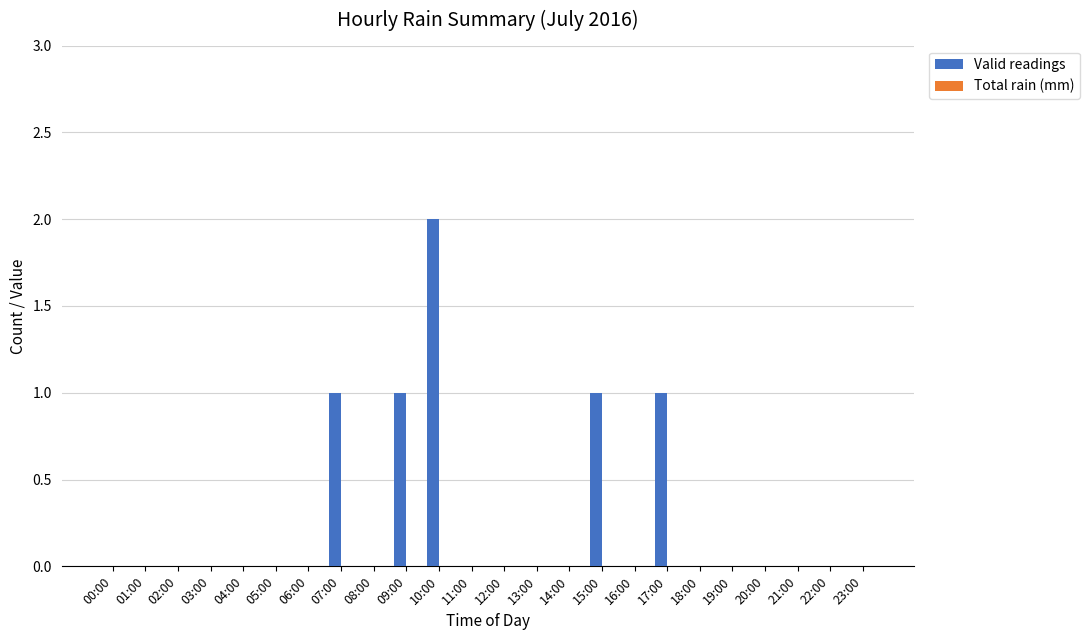

What is the sum of all values?

6